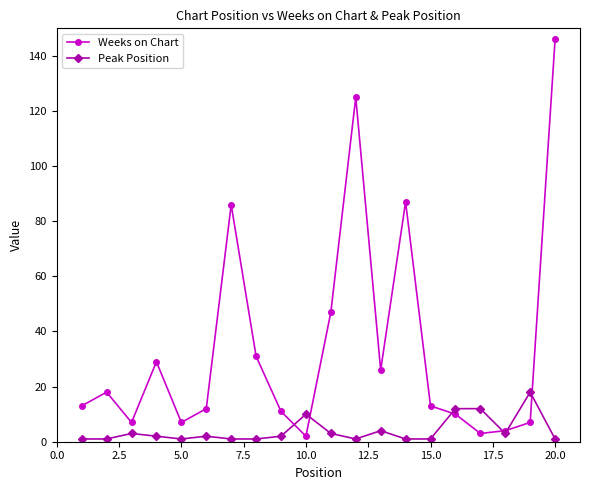

Which series has the largest total across all categories?

Weeks on Chart